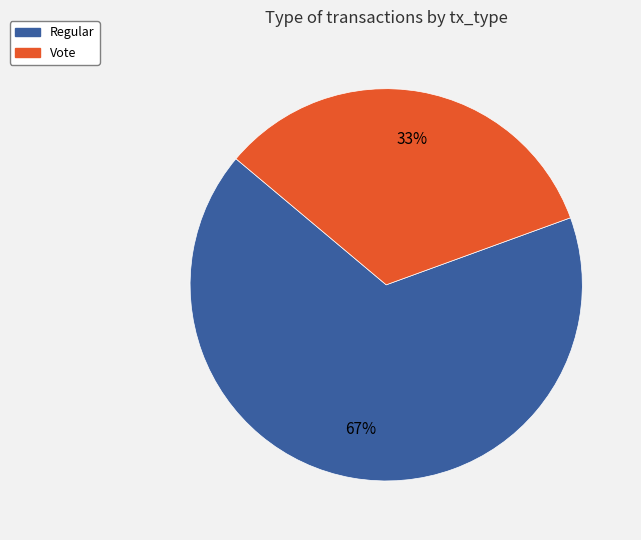

To the nearest percent, what portion does Vote represent?

33%